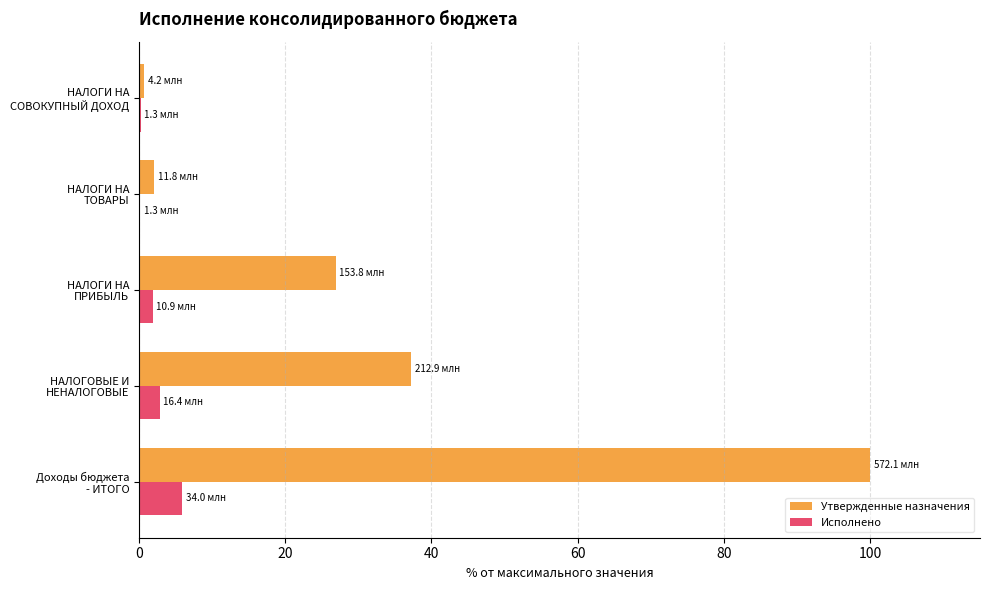

Which series has the largest total across all categories?

Утвержденные назначения